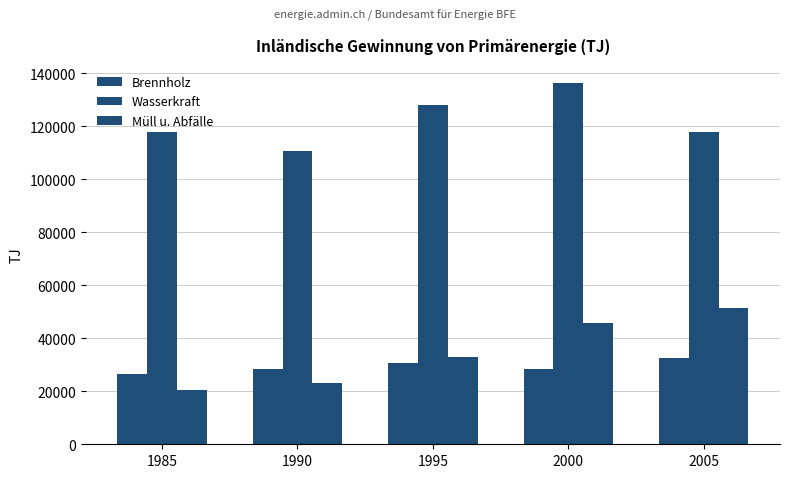

What is the sum of all Wasserkraft values?

610410